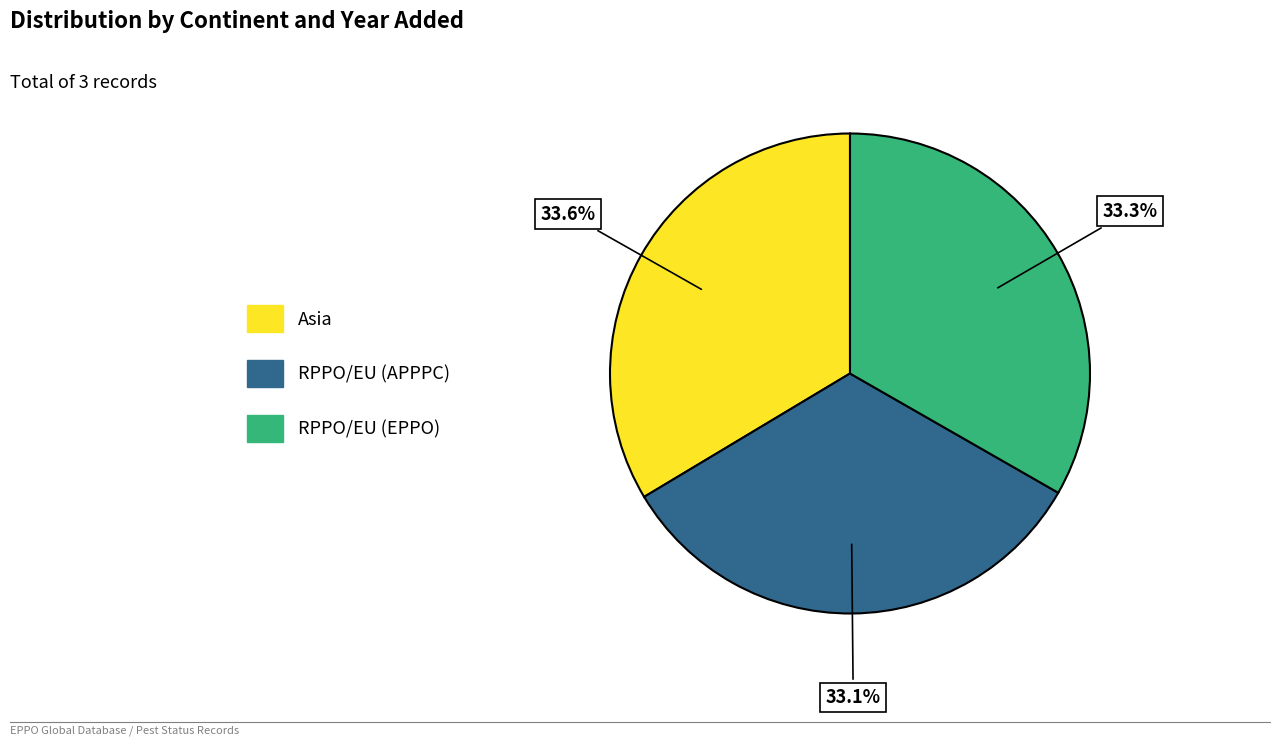

True or false: RPPO/EU (APPPC) accounts for 40% of the total.

False